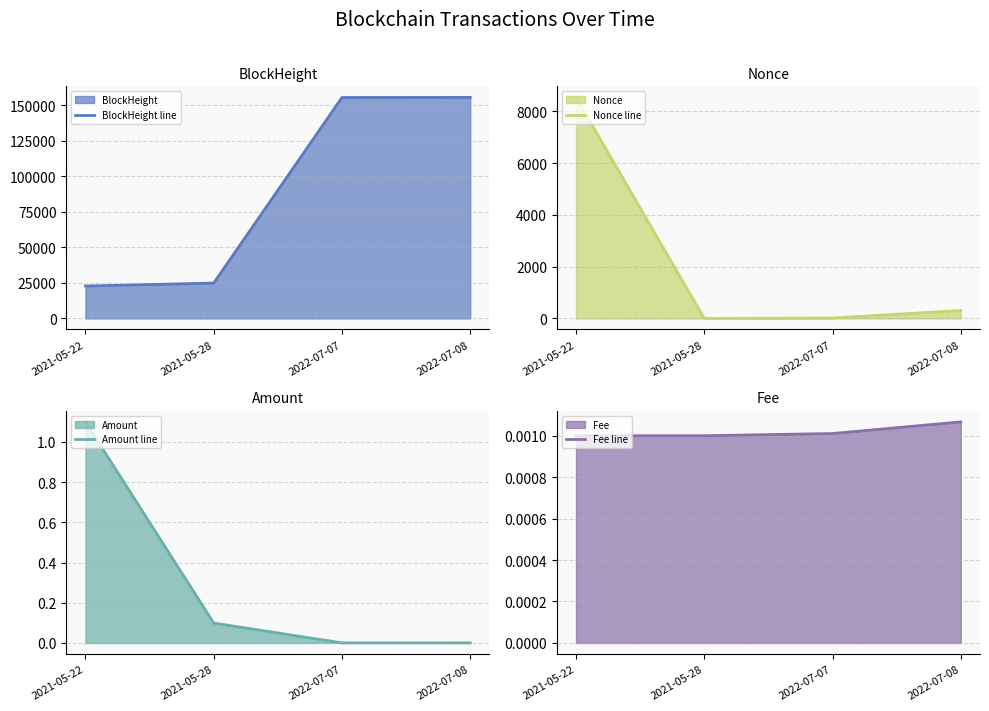

True or false: Fee line and Amount line intersect in this chart.

True